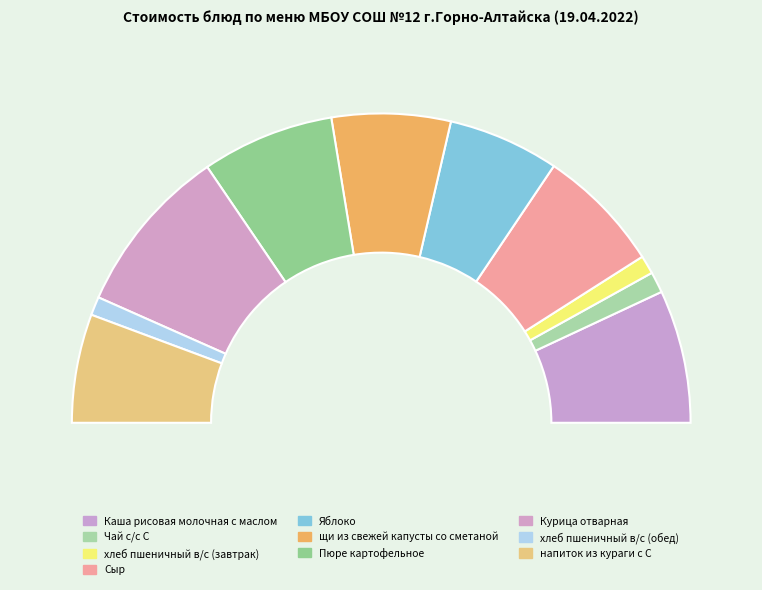

To the nearest percent, what is the combined percentage of щи из свежей капусты со сметаной and Сыр?

26%